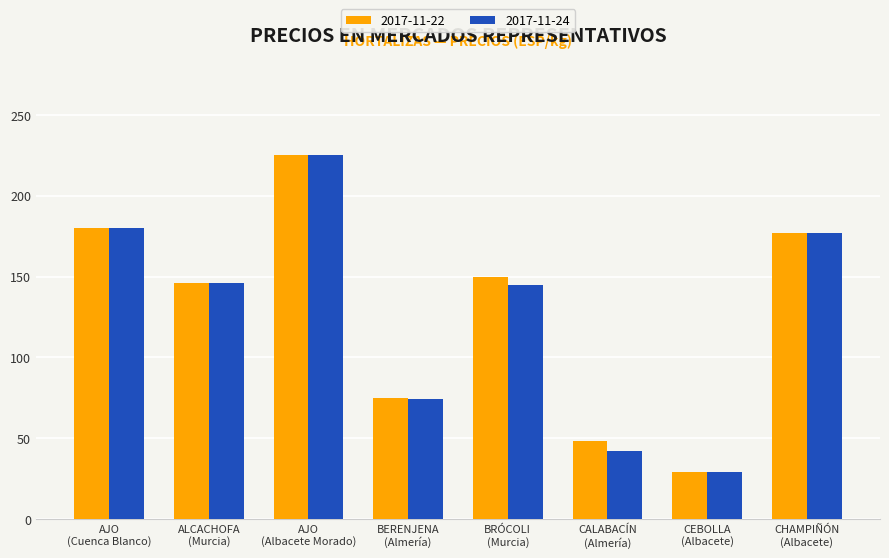

What are all the series names shown in the legend?

2017-11-22, 2017-11-24